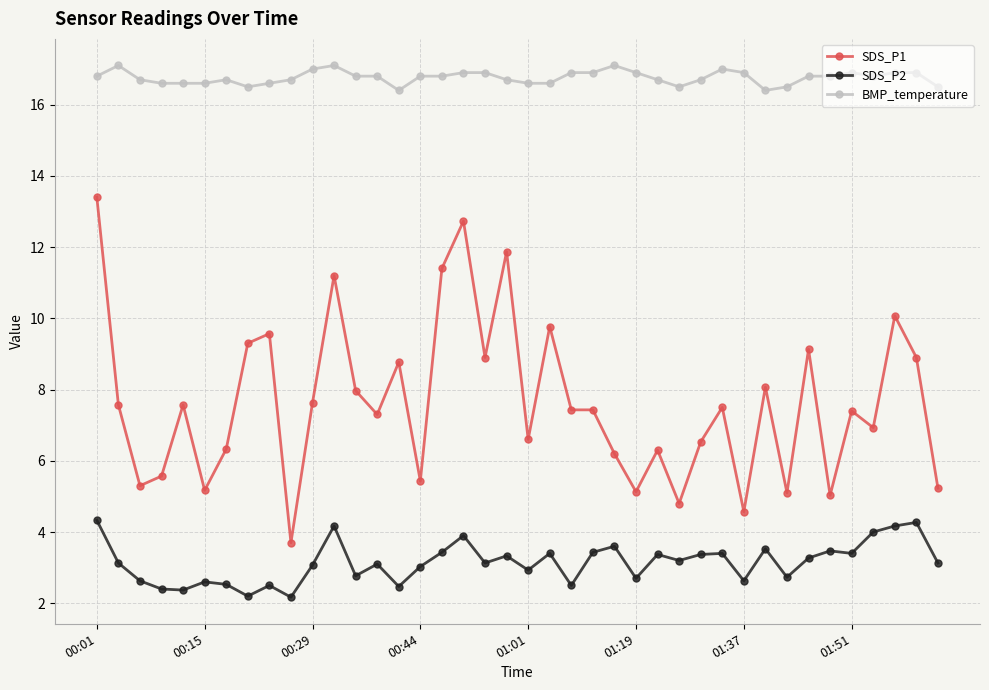

What is the minimum value for SDS_P1?

3.7